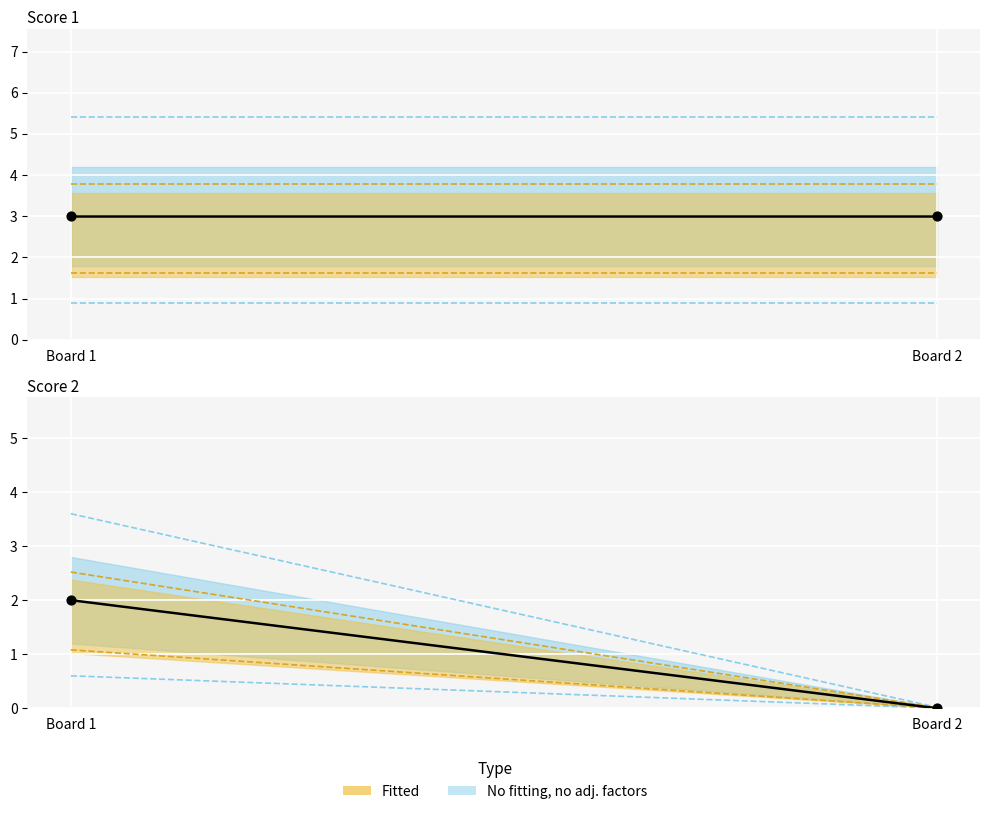

Which series contains the lowest Y value?

Score 2